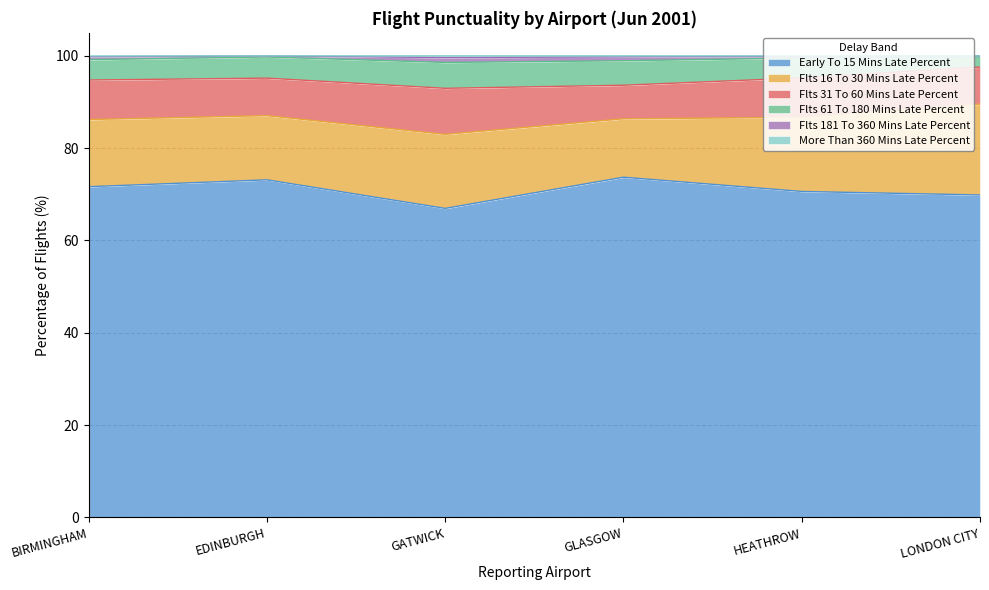

True or false: Early To 15 Mins Late Percent has a value of 92.1 at GATWICK.

False